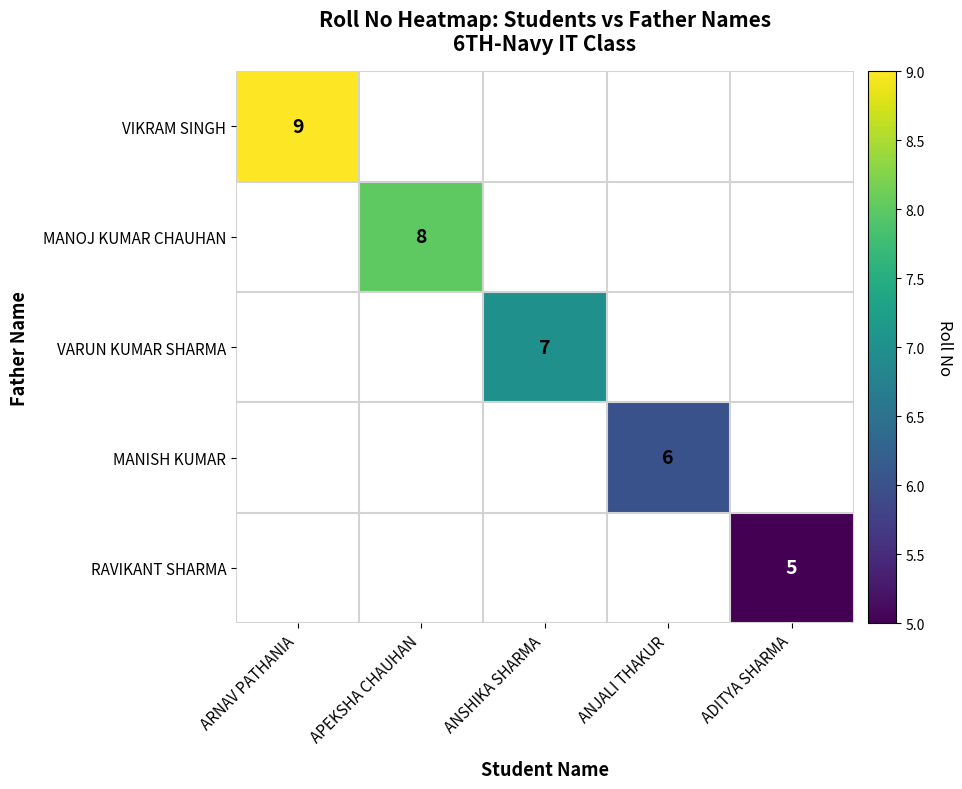

True or false: VARUN KUMAR SHARMA has a value of 3 at ANSHIKA SHARMA.

False